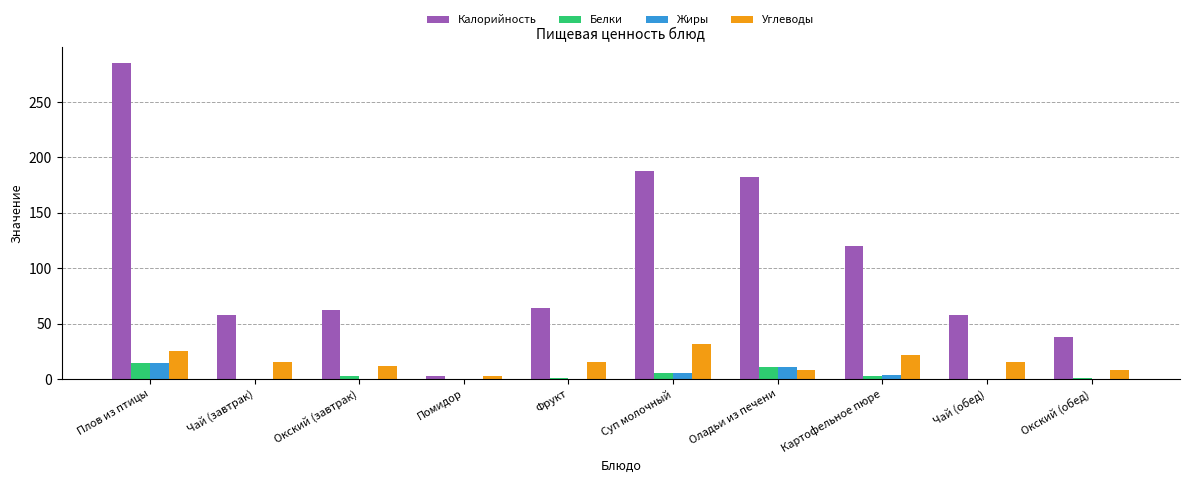

At which label does Калорийность reach its peak?

Плов из птицы